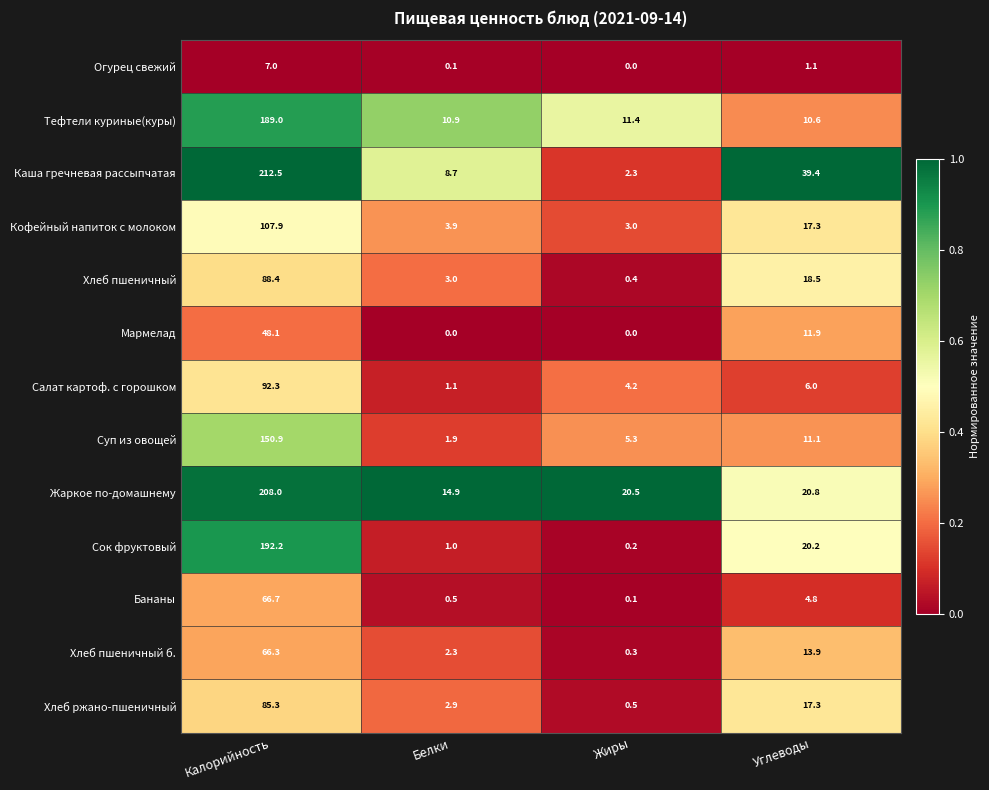

The Кофейный напиток с молоком series shows 3.9 at Белки. True or false?

True